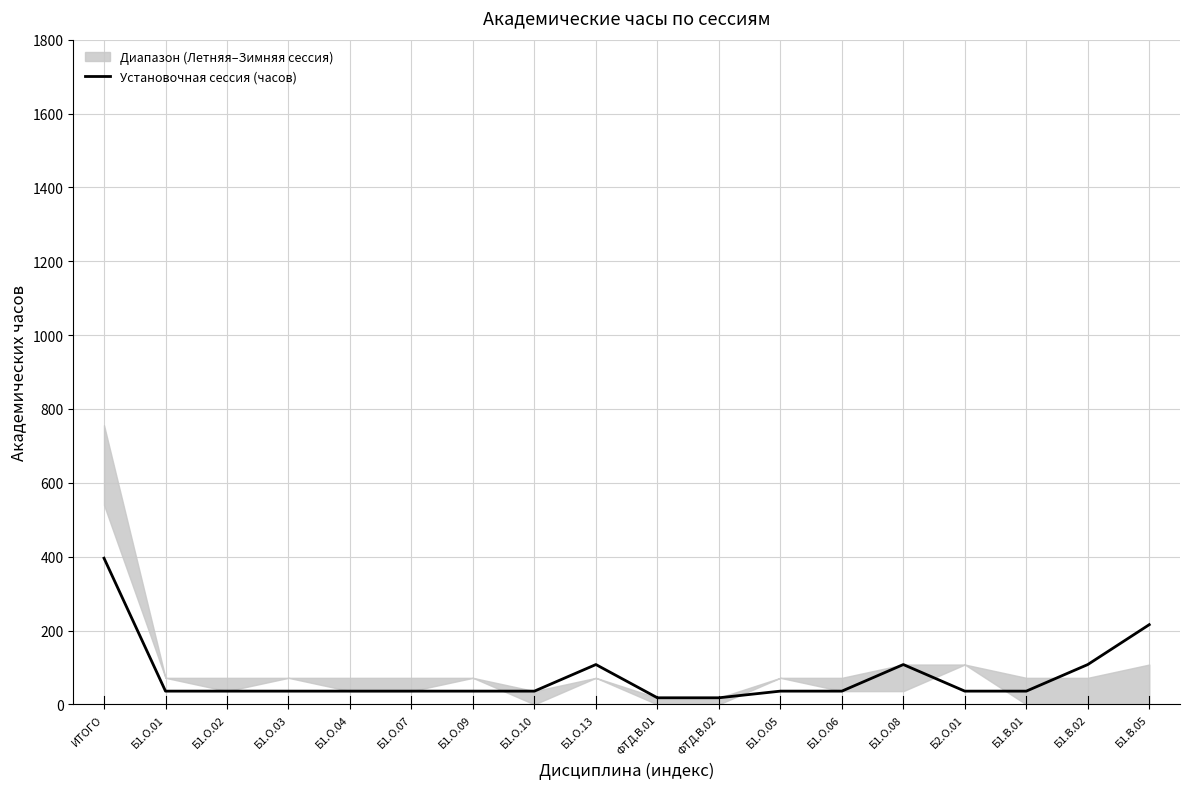

What is the difference between the values at ФТД.В.01 and Б1.О.07?

18